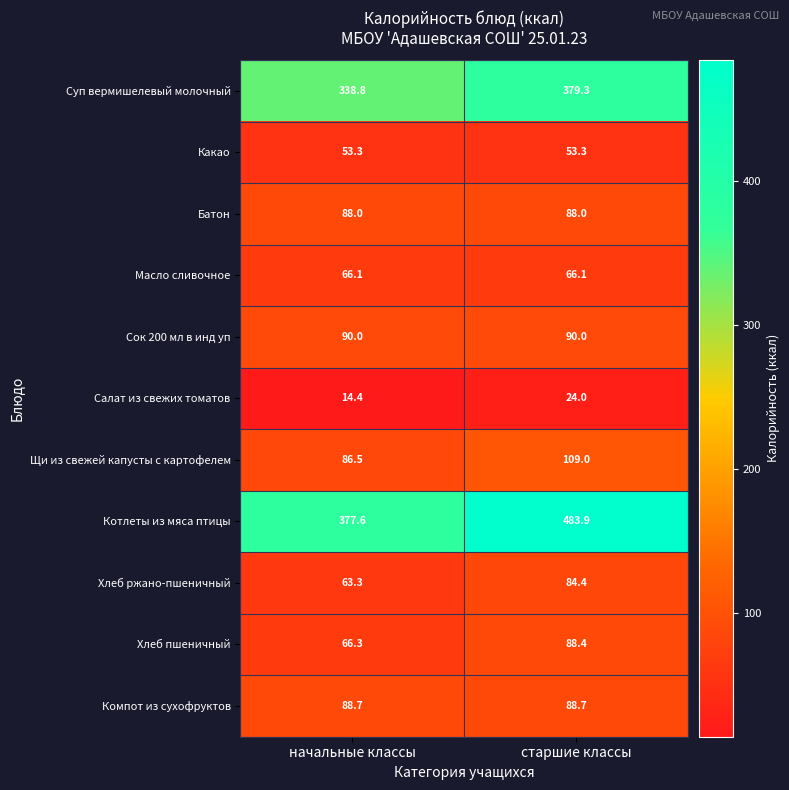

Reading left to right, list all the values displayed in this chart.

Суп вермишелевый молочный: 338.8	379.3
Какао: 53.3	53.3
Батон: 88.0	88.0
Масло сливочное: 66.1	66.1
Сок 200 мл в инд уп: 90.0	90.0
Салат из свежих томатов: 14.4	24.0
Щи из свежей капусты с картофелем: 86.5	109.0
Котлеты из мяса птицы: 377.6	483.9
Хлеб ржано-пшеничный: 63.3	84.4
Хлеб пшеничный: 66.3	88.4
Компот из сухофруктов: 88.7	88.7